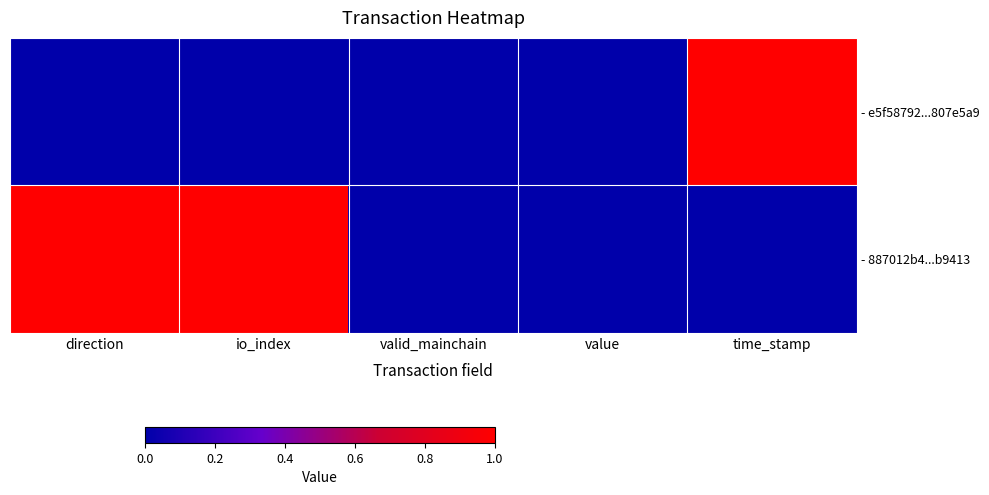

What is the maximum value shown in the chart?

1